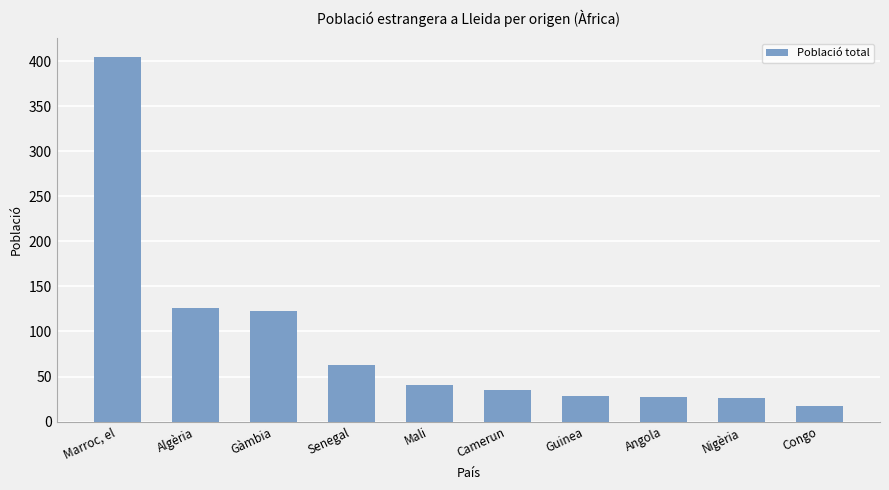

What is the difference between the second highest and second lowest values?

100